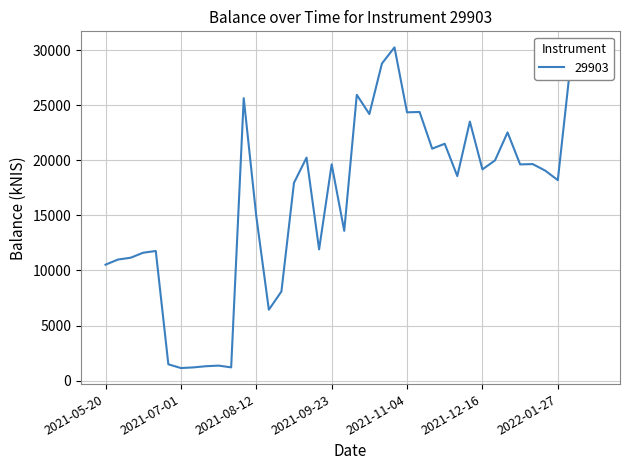

Count the number of data series in this chart.

1